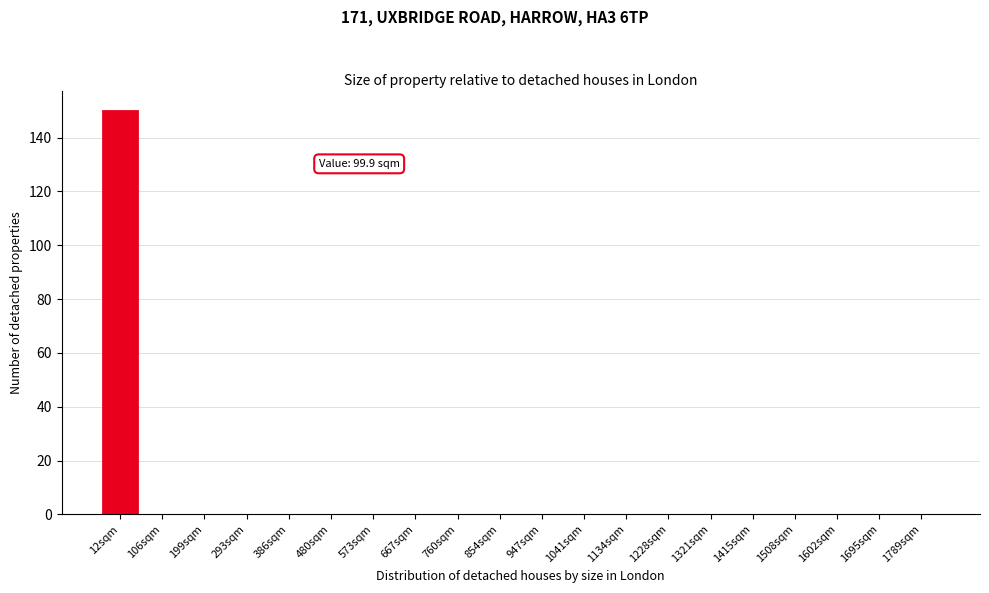

Reading left to right, extract all data points from this chart.

12sqm=150	106sqm=0	199sqm=0	293sqm=0	386sqm=0	480sqm=0	573sqm=0	667sqm=0	760sqm=0	854sqm=0	947sqm=0	1041sqm=0	1134sqm=0	1228sqm=0	1321sqm=0	1415sqm=0	1508sqm=0	1602sqm=0	1695sqm=0	1789sqm=0